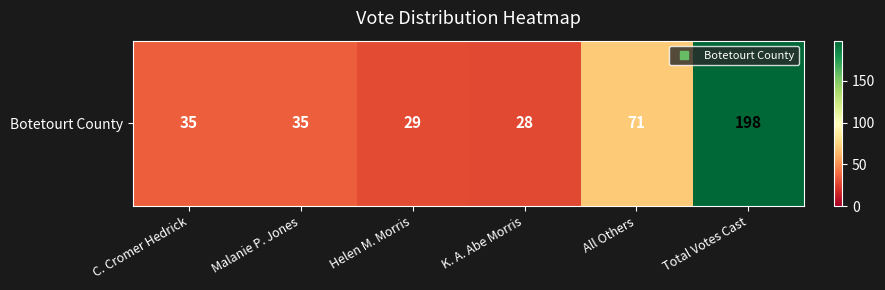

List the labels in order of value, largest first.

Total Votes Cast, All Others, C. Cromer Hedrick, Malanie P. Jones, Helen M. Morris, K. A. Abe Morris